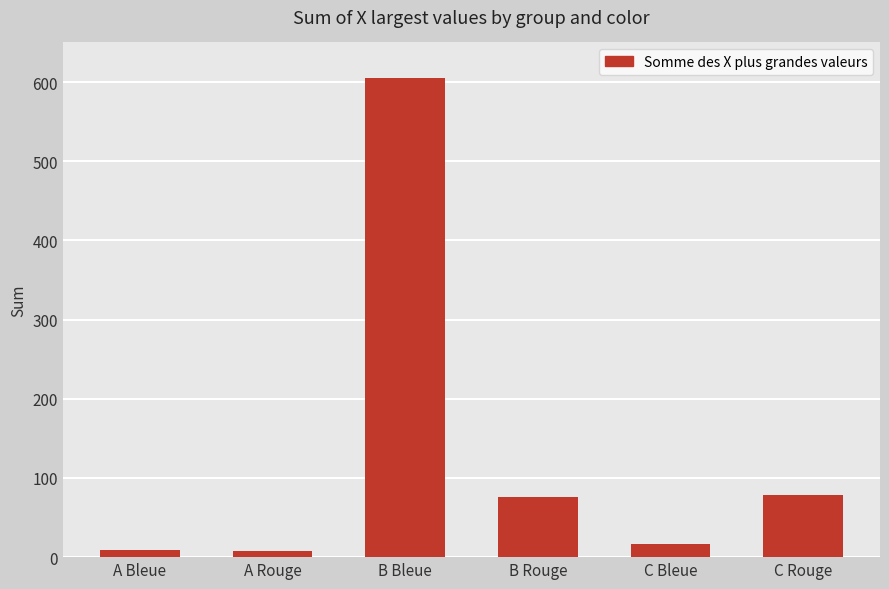

What position from the right is A Bleue?

6